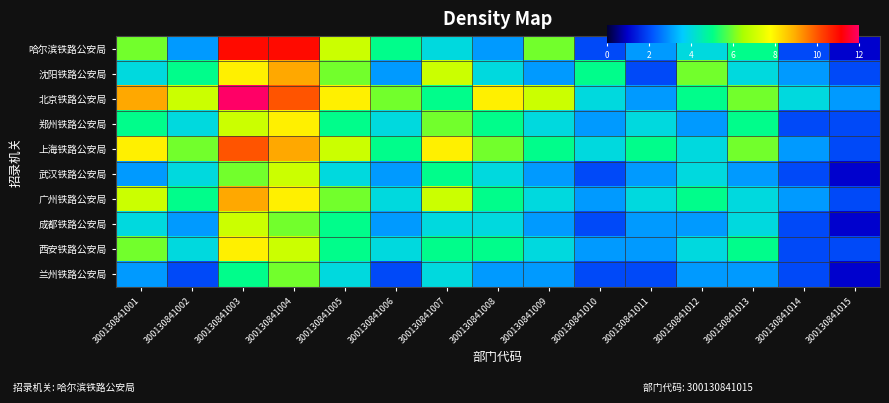

Approximately how many times larger is the value at 300130841009 compared to 300130841008?

1.0